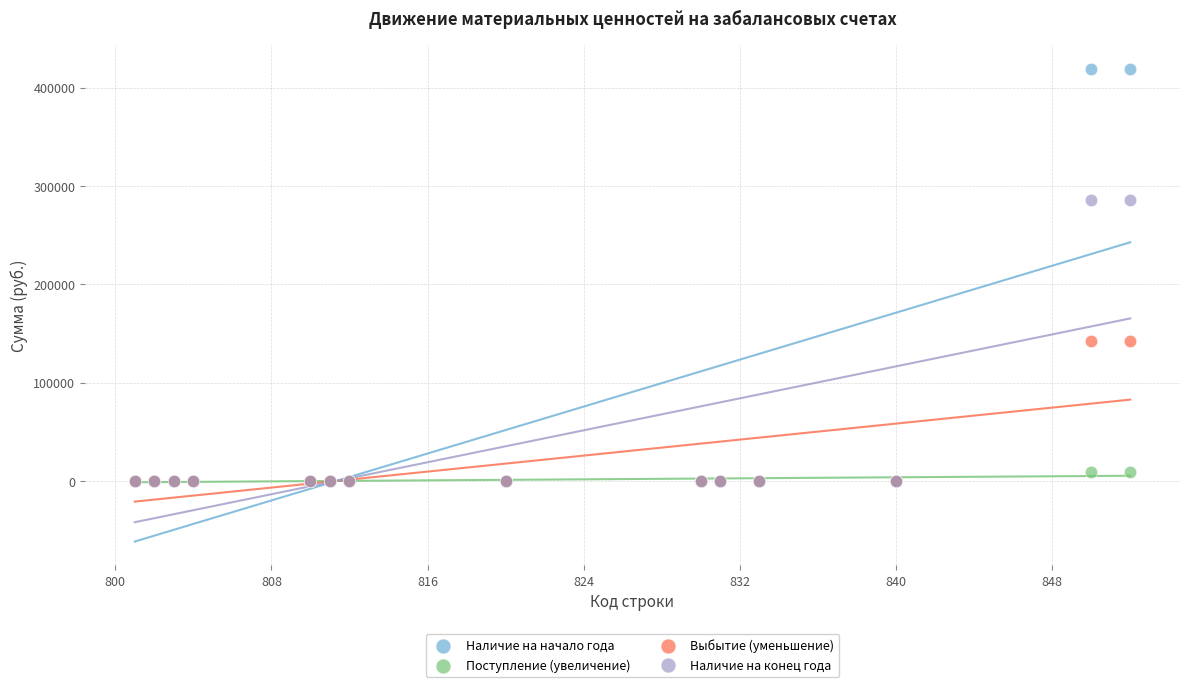

Which series contains the highest Y value?

Наличие на начало года